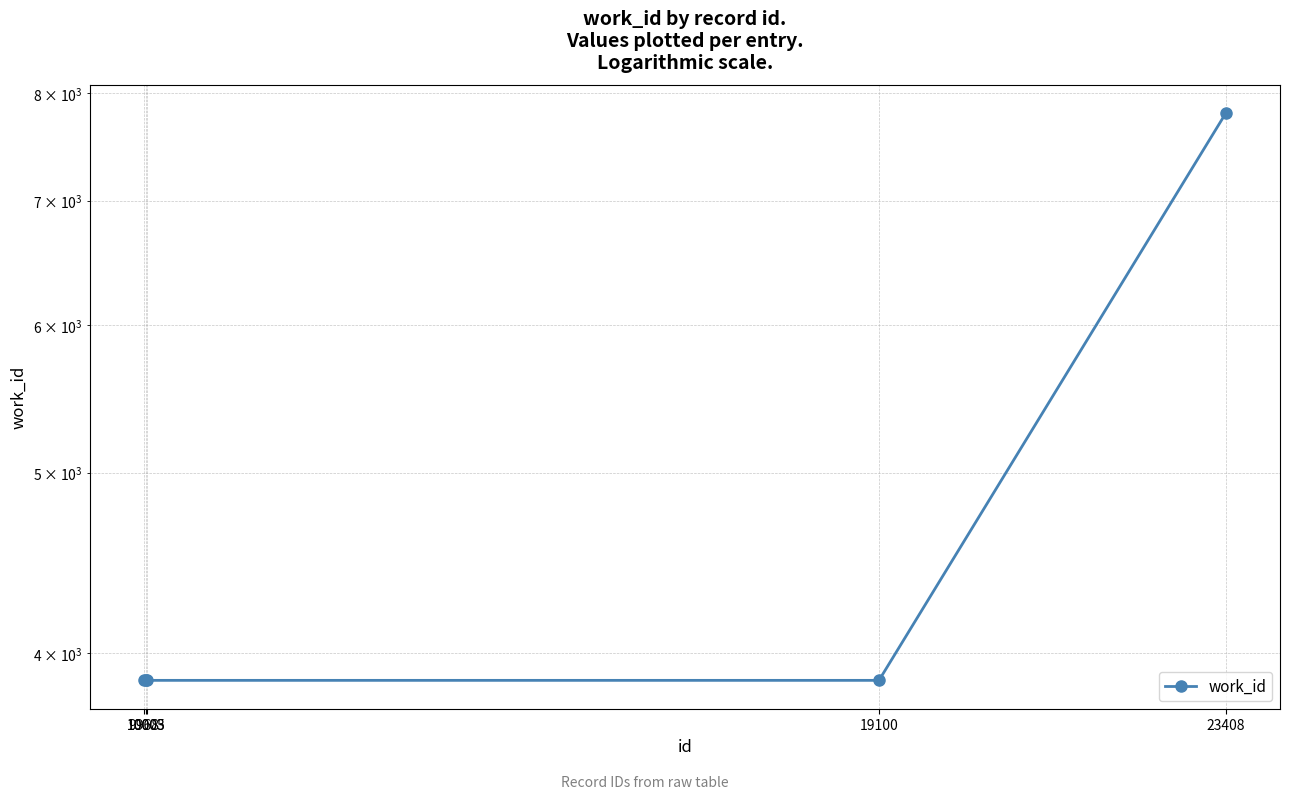

Reading left to right, transcribe all the data shown in this chart.

9968=3866	10003=3866	10005=3866	19100=3866	23408=7802